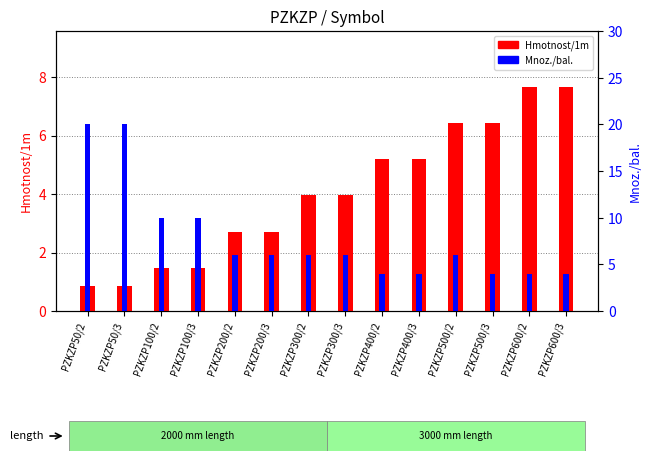

What is the label of the 7th bar from the left?

PZKZP300/2